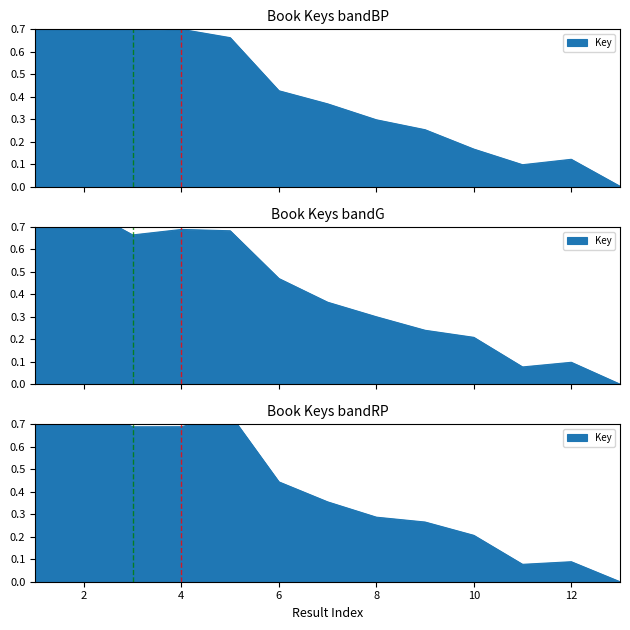

What is the change in value from 3 to 13?

-0.7